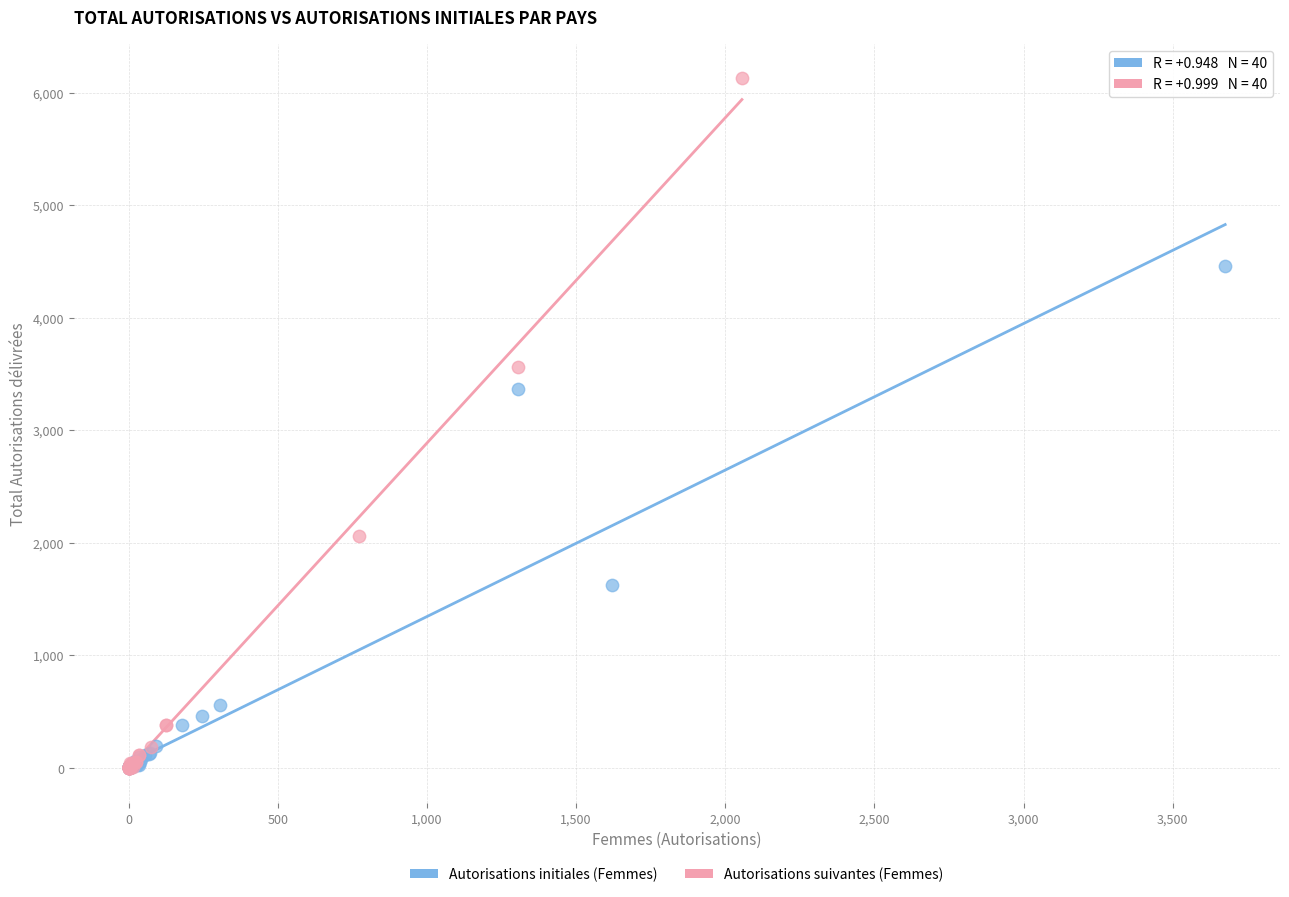

Which series contains the highest Y value?

Autorisations suivantes (Femmes)